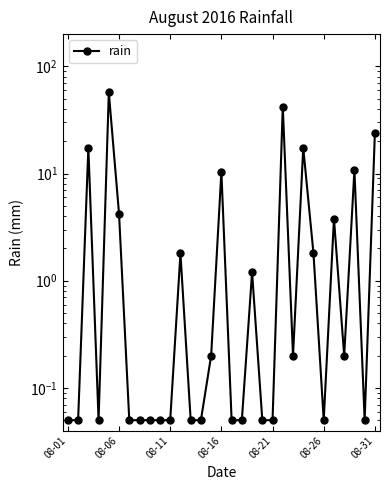

True or false: the data shows 10.4 at 08-16.

True